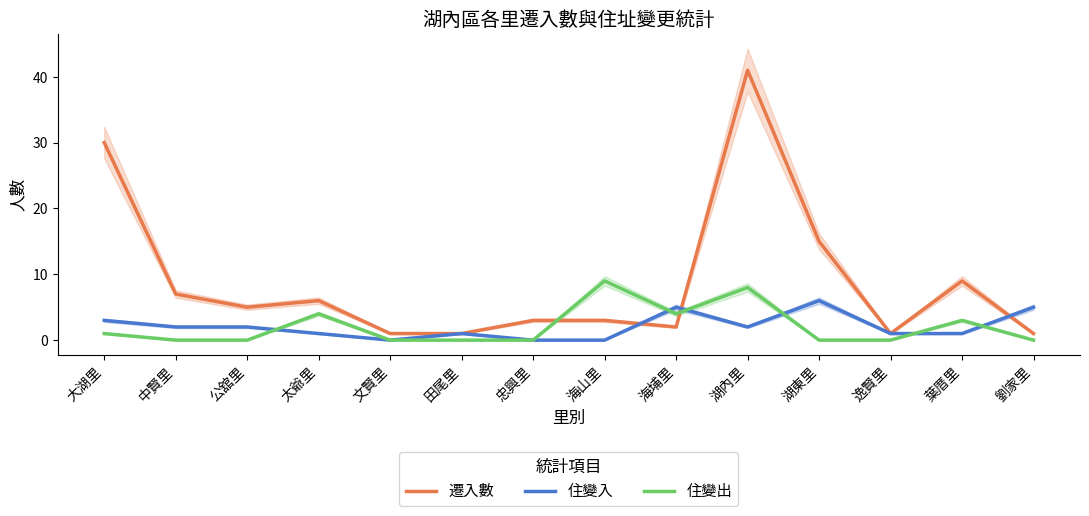

List the labels in order of 住變出 value, largest first.

海山里, 湖內里, 太爺里, 海埔里, 葉厝里, 大湖里, 中賢里, 公舘里, 文賢里, 田尾里, 忠興里, 湖東里, 逸賢里, 劉家里